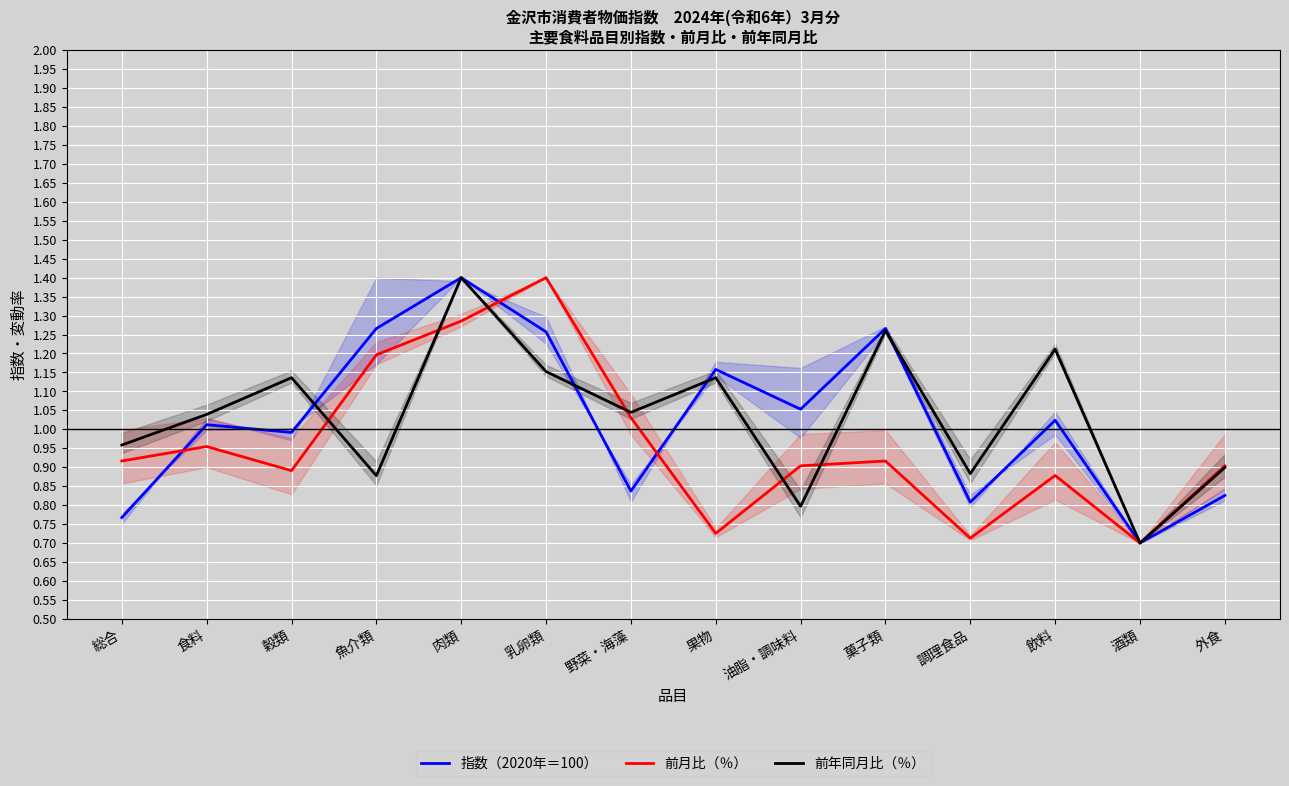

True or false: 前月比（％） has more than 2 points higher than both neighbors.

True